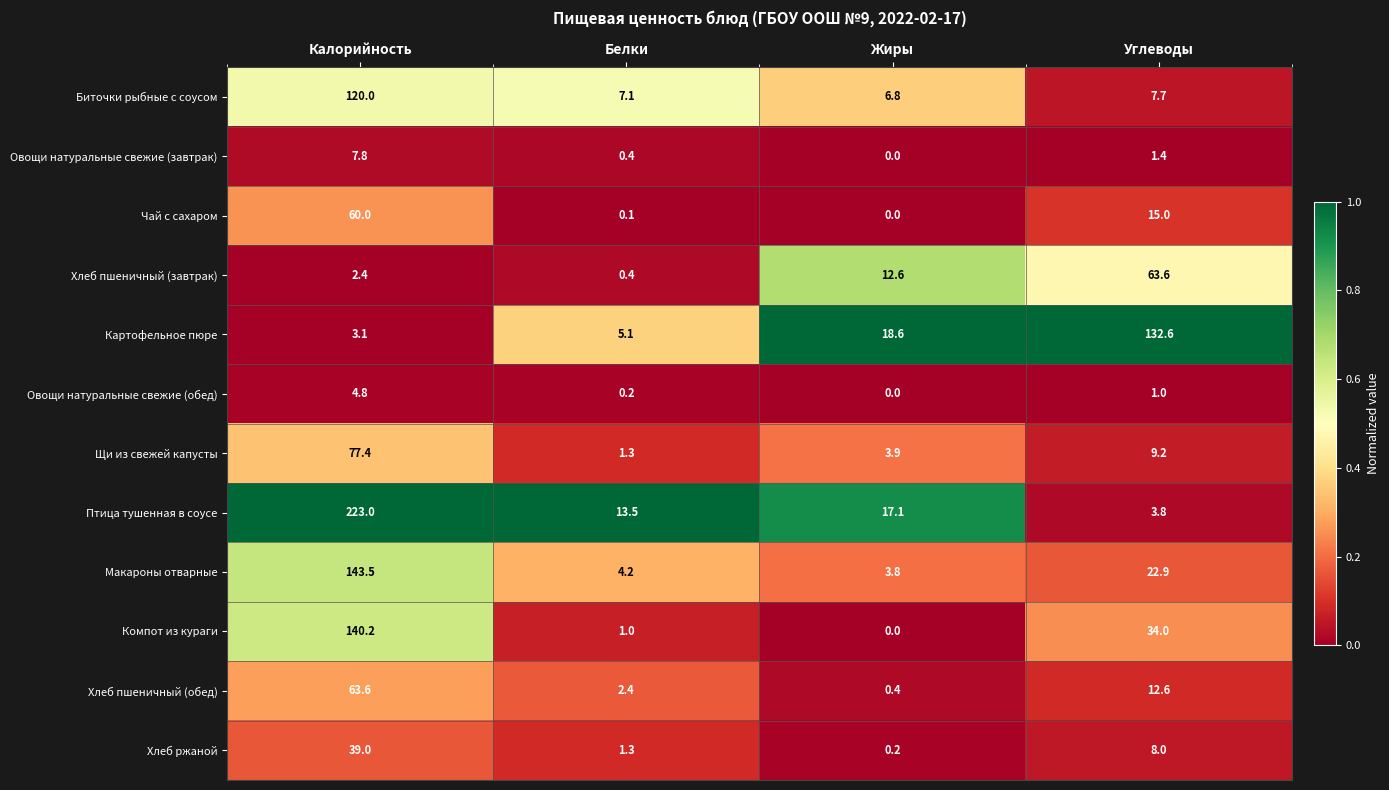

The Хлеб пшеничный (обед) series shows 4.1 at Белки. True or false?

False